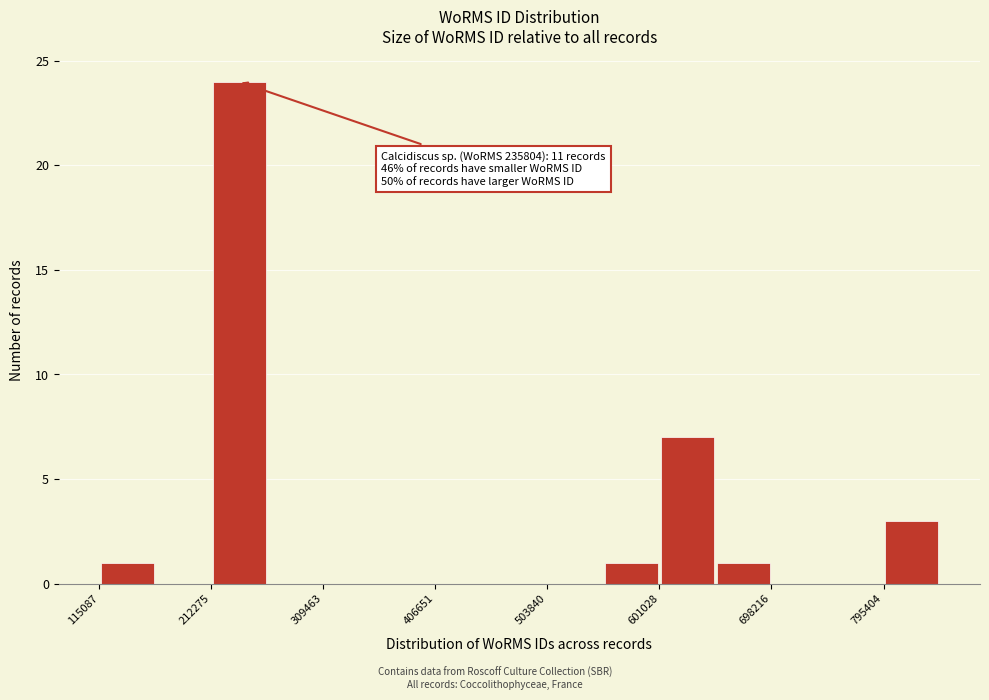

Over which range of the x-axis is the bar tallest?

210000 to 260000